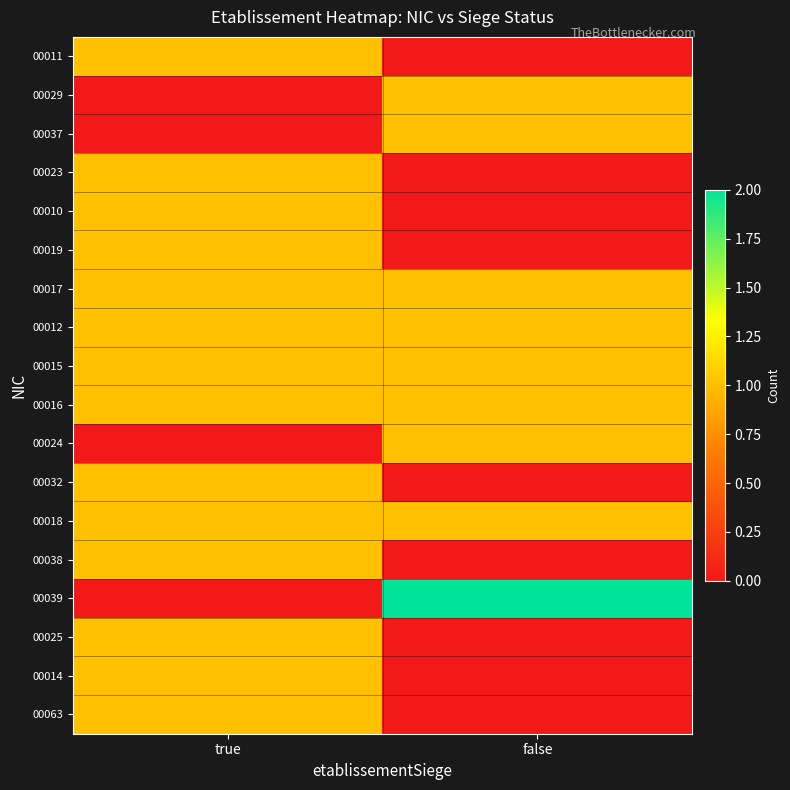

Which series has the largest range (max minus min)?

00039